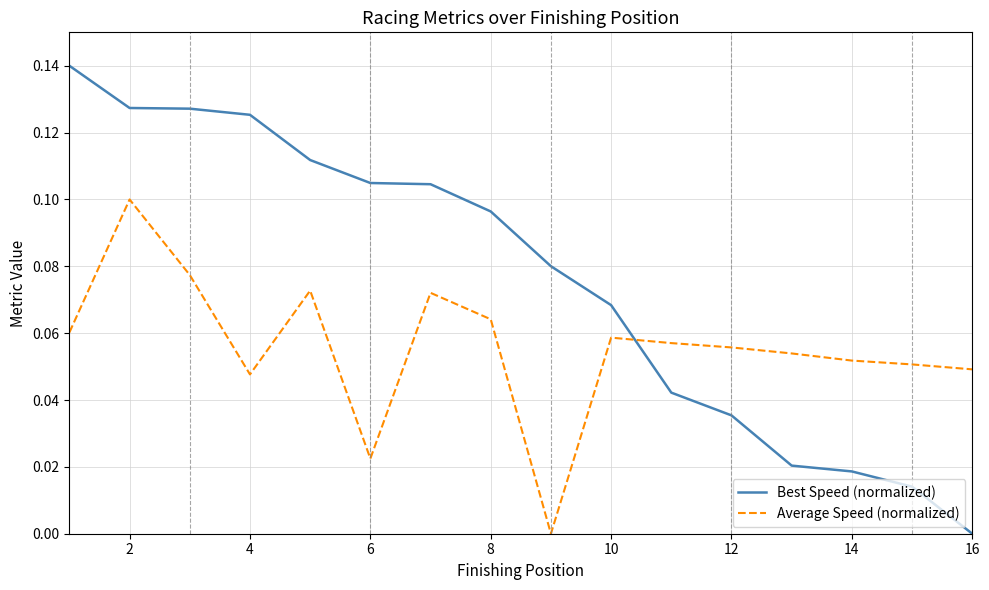

Rank the series by their maximum value, from highest to lowest.

Best Speed (normalized), Average Speed (normalized)